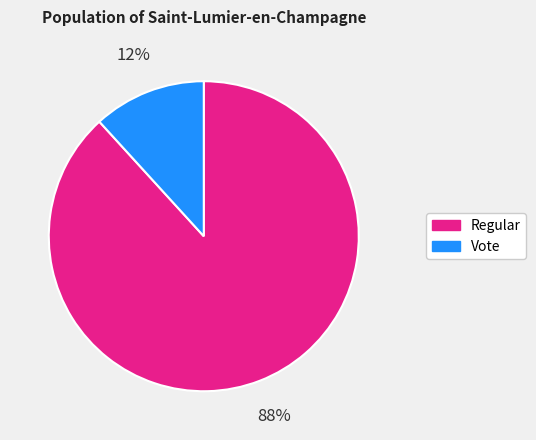

To the nearest percent, what portion does Vote represent?

12%